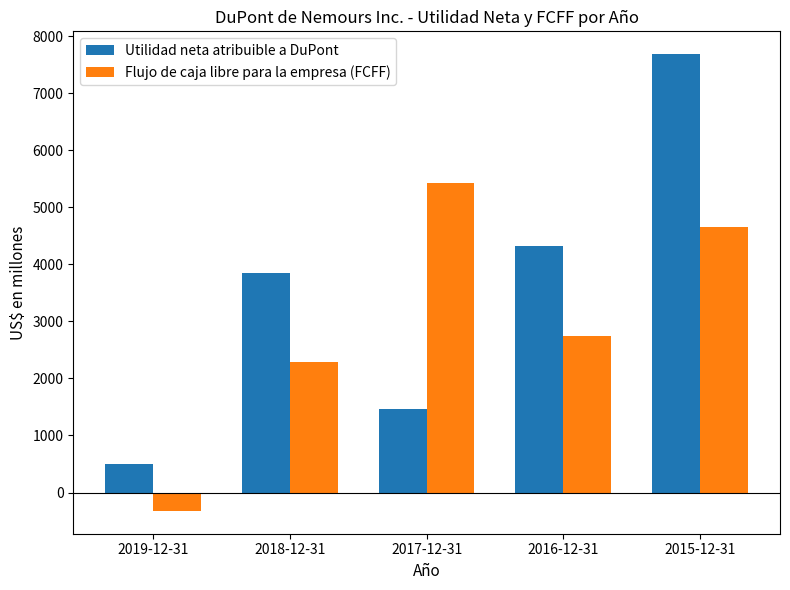

Between 2018-12-31 and 2016-12-31, which series saw the biggest shift?

Utilidad neta atribuible a DuPont